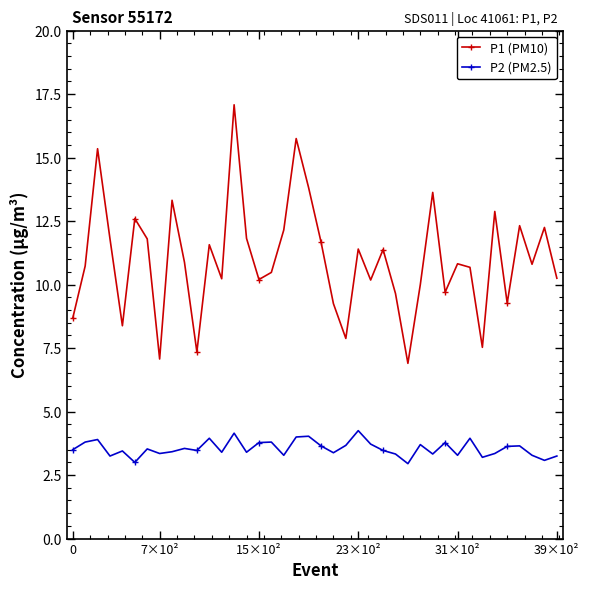

True or false: P1 (PM10) has more than 1 interior local peaks.

True